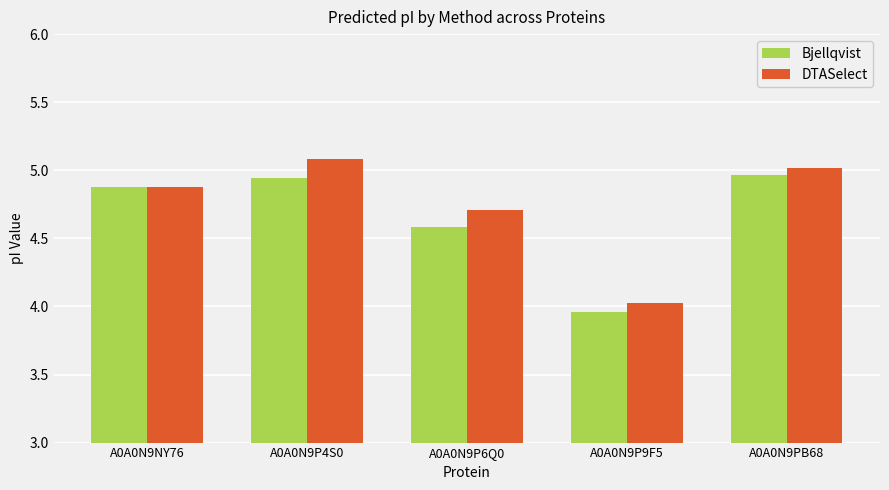

At how many categories does at least one series exceed 3?

5